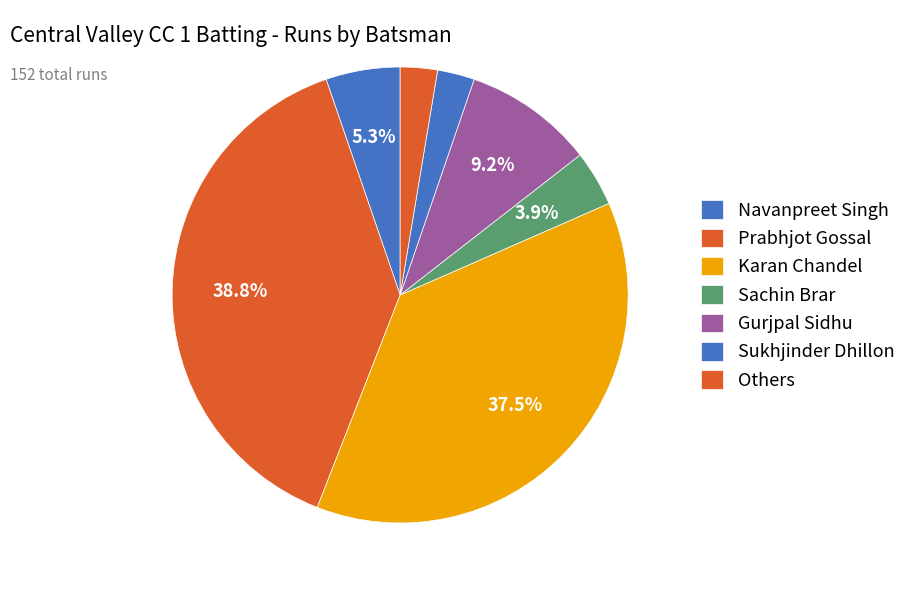

How many segments does this pie chart have?

7